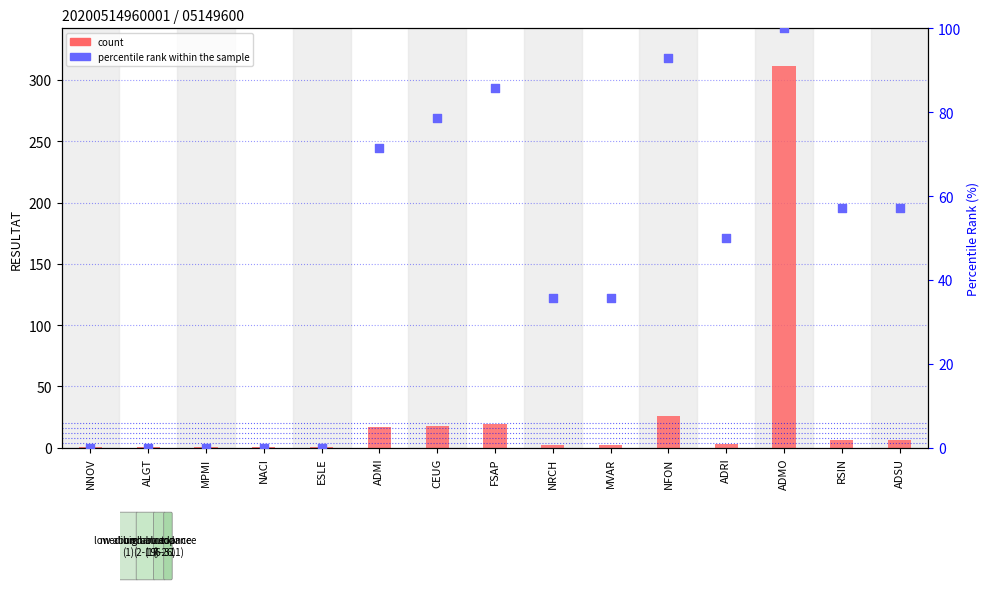

Which series has the widest spread of Y values?

count